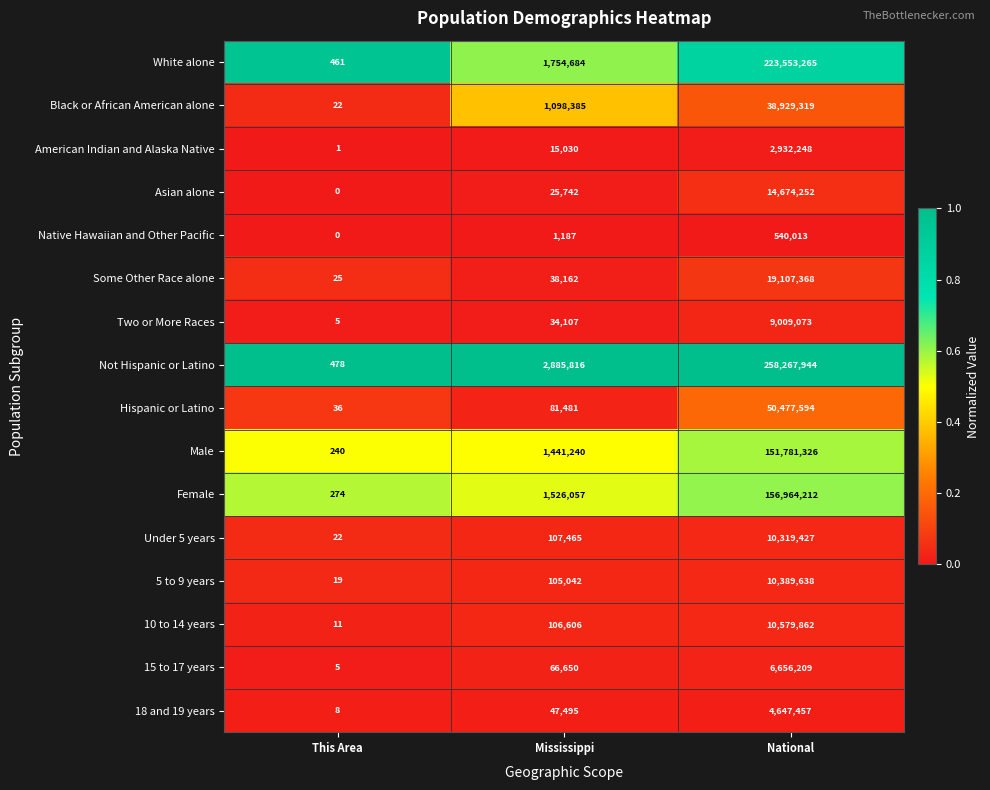

Rank the categories by Male value from lowest to highest.

This Area, Mississippi, National